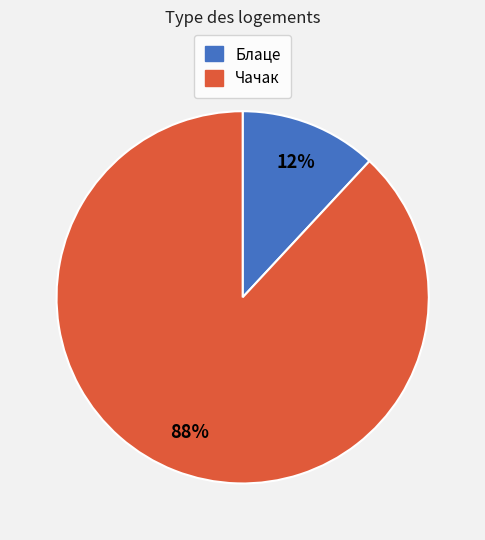

To the nearest percent, what is the difference between the Блаце and Чачак slice percentages?

76%